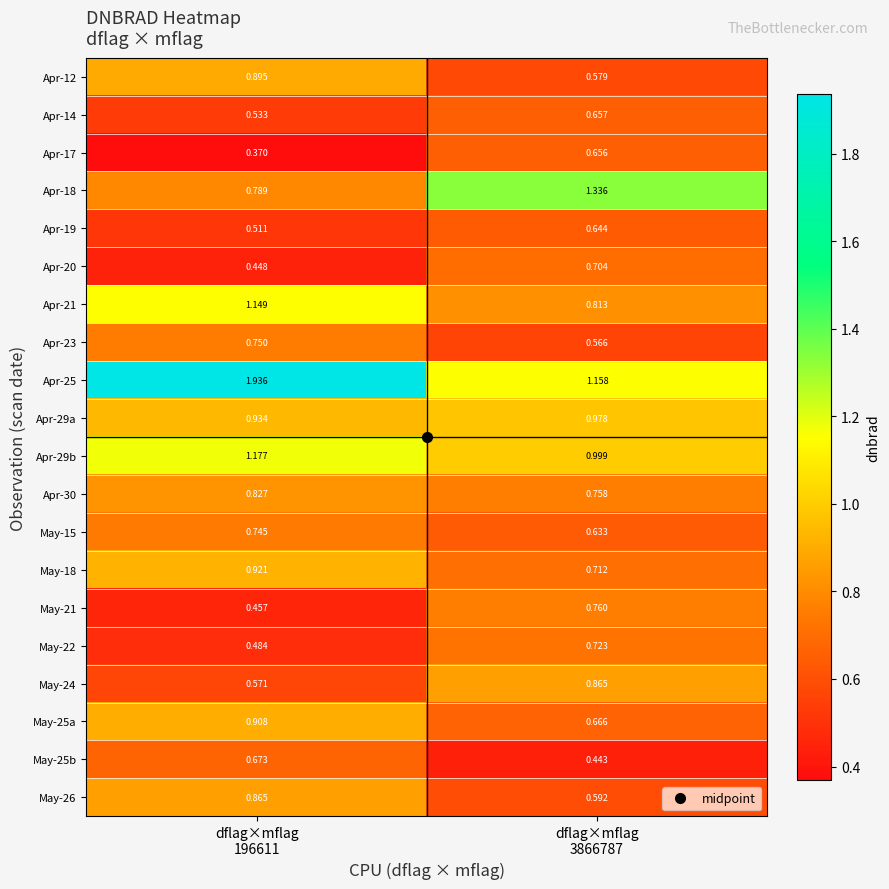

How many series are shown in this chart?

20